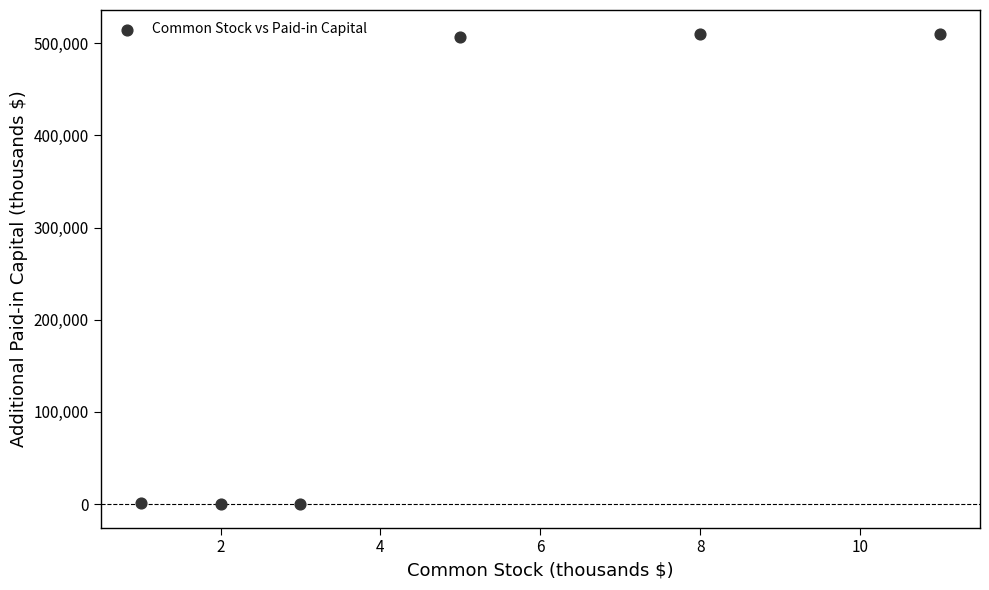

What is the average Y value?

254793